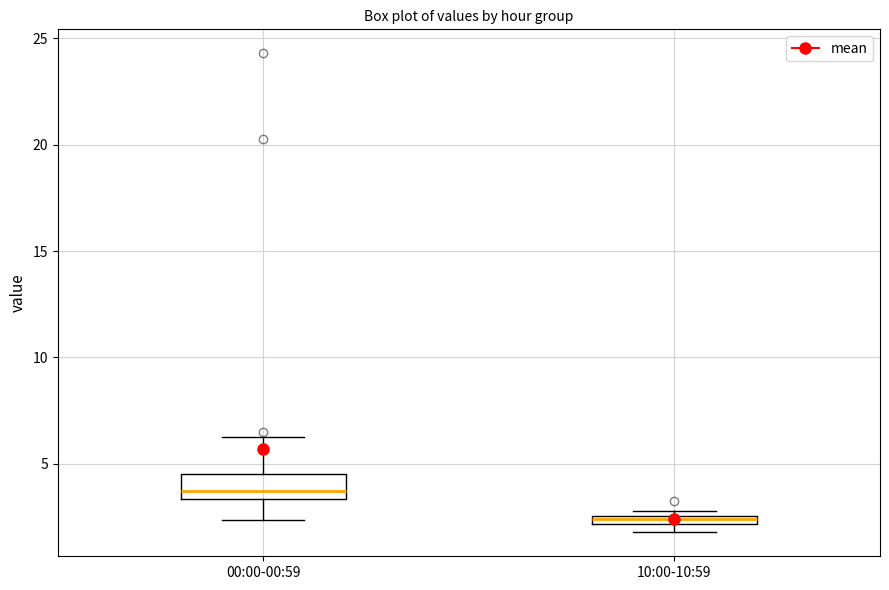

Which box's median line is the lowest?

10:00-10:59